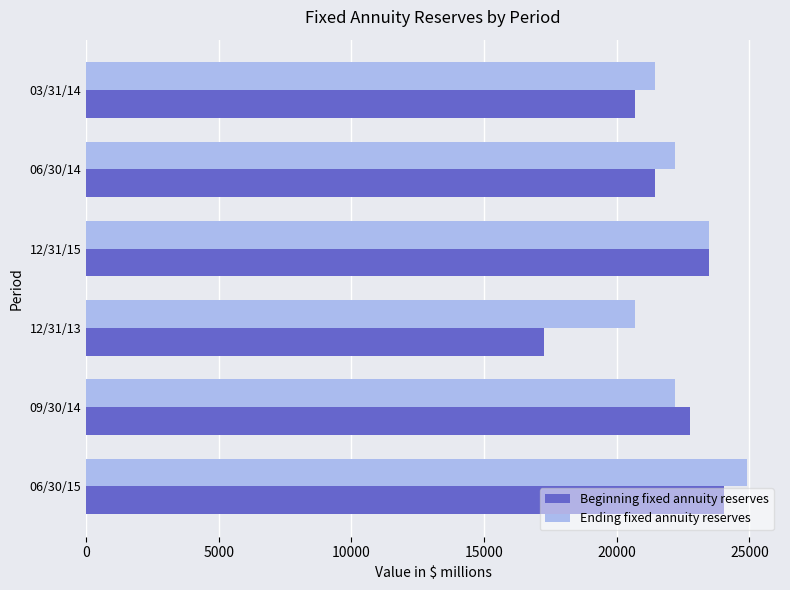

The value of Ending fixed annuity reserves at 06/30/14 is 22205. True or false?

True